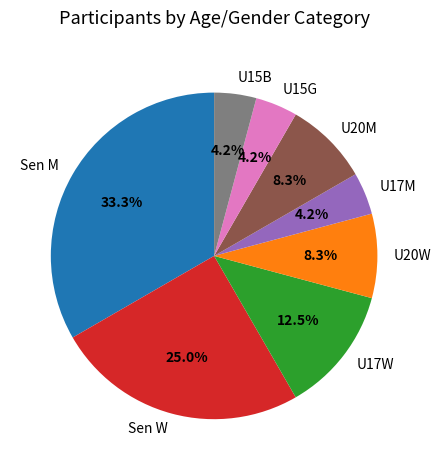

To the nearest percent, what is the difference between the U17W and Sen M slice percentages?

21%